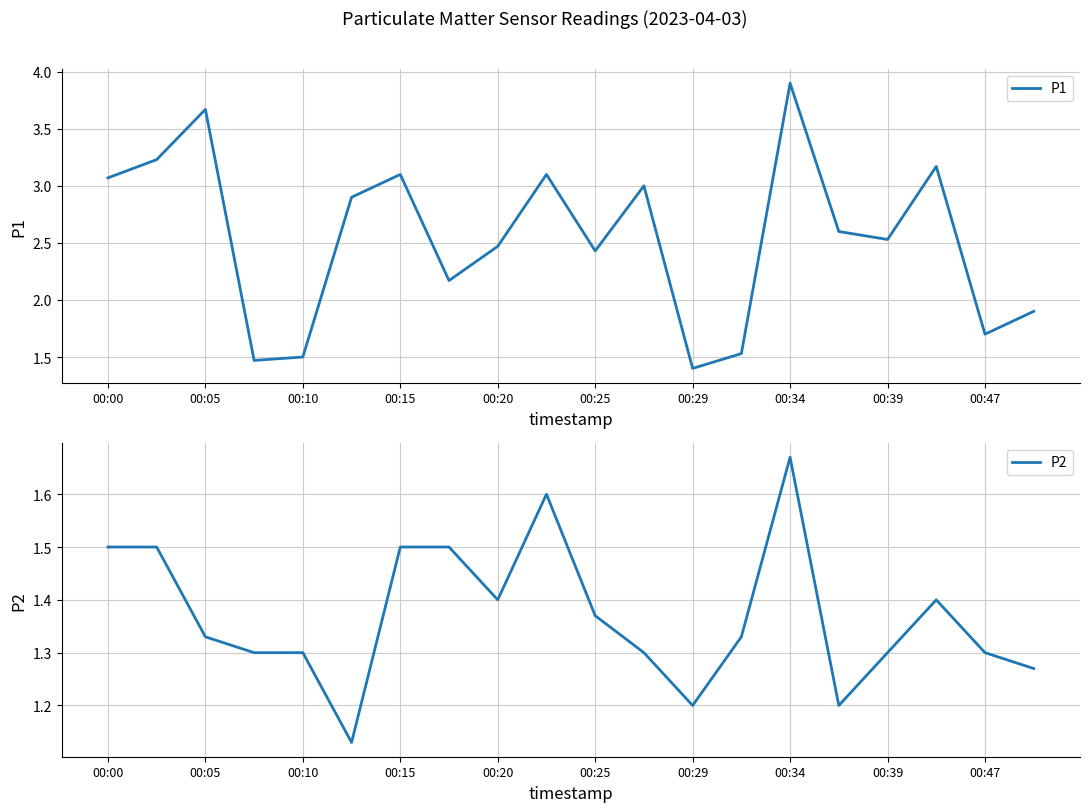

Reading left to right, extract all data points from this chart.

P1: 3.1	3.2	3.7	1.5	1.5	2.9	3.1	2.2	2.5	3.1	2.4	3.0	1.4	1.5	3.9	2.6	2.5	3.2	1.7	1.9
P2: 1.5	1.5	1.3	1.3	1.3	1.1	1.5	1.5	1.4	1.6	1.4	1.3	1.2	1.3	1.7	1.2	1.3	1.4	1.3	1.3